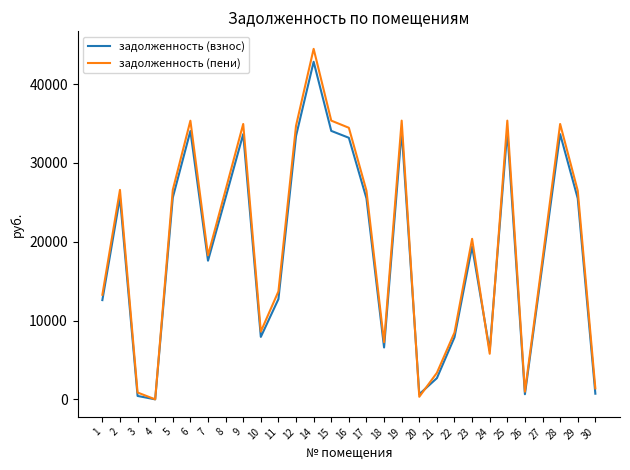

Read the задолженность (пени) value at 10.

8595.5